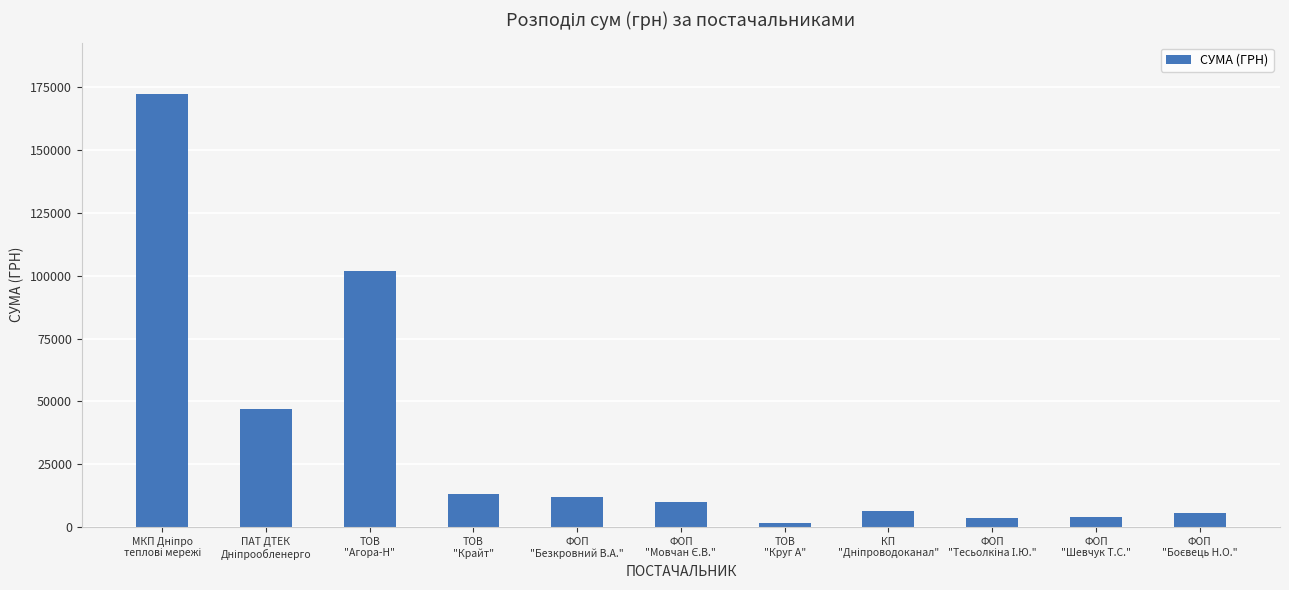

The chart shows a value of 13058.8 at ТОВ
"Крайт". True or false?

True